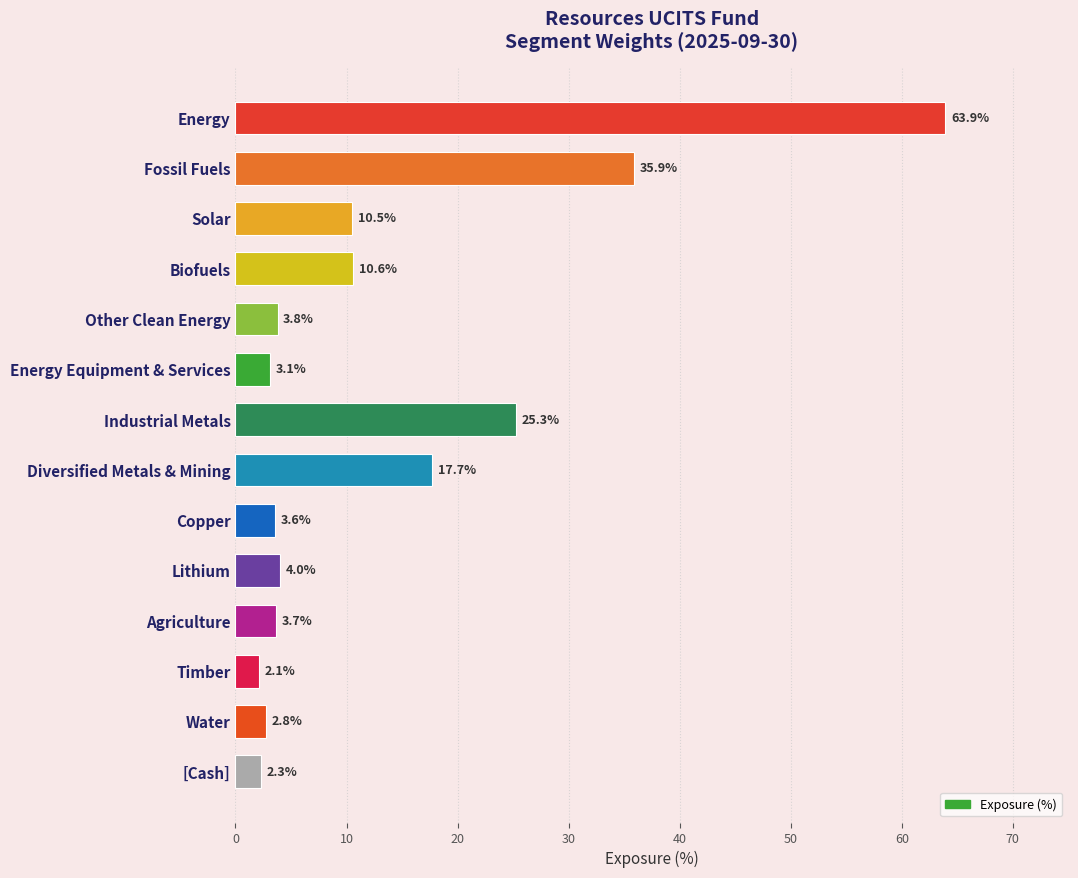

Reading top to bottom, extract all data points from this chart.

Energy=63.9	Fossil Fuels=35.9	Solar=10.5	Biofuels=10.6	Other Clean Energy=3.8	Energy Equipment & Services=3.1	Industrial Metals=25.3	Diversified Metals & Mining=17.7	Copper=3.6	Lithium=4.0	Agriculture=3.7	Timber=2.1	Water=2.8	[Cash]=2.3